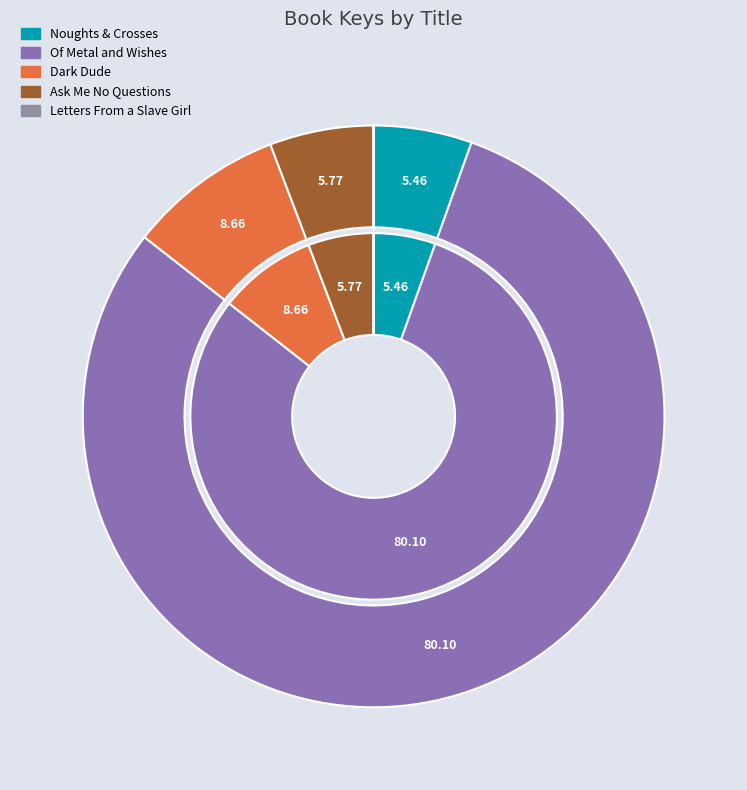

To the nearest percent, what is the difference between the Of Metal and Wishes and Letters From a Slave Girl slice percentages?

80%